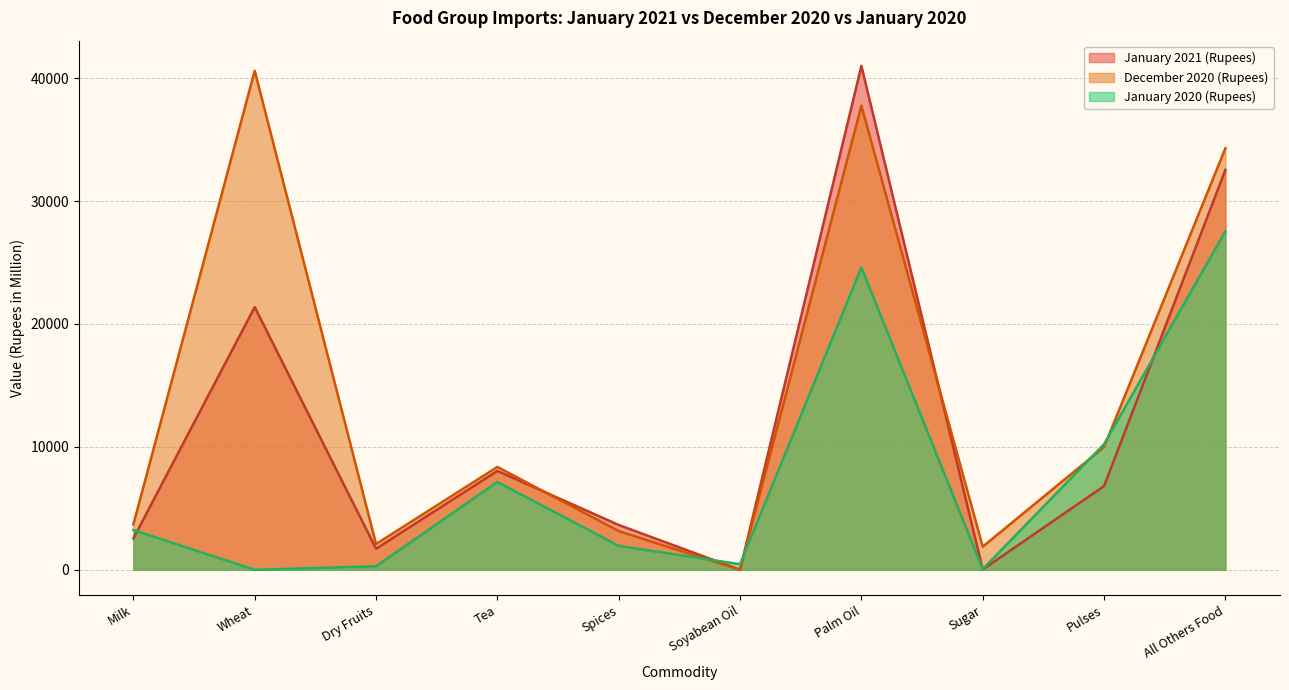

At which label is January 2021 (Rupees) closest to 20498?

Wheat